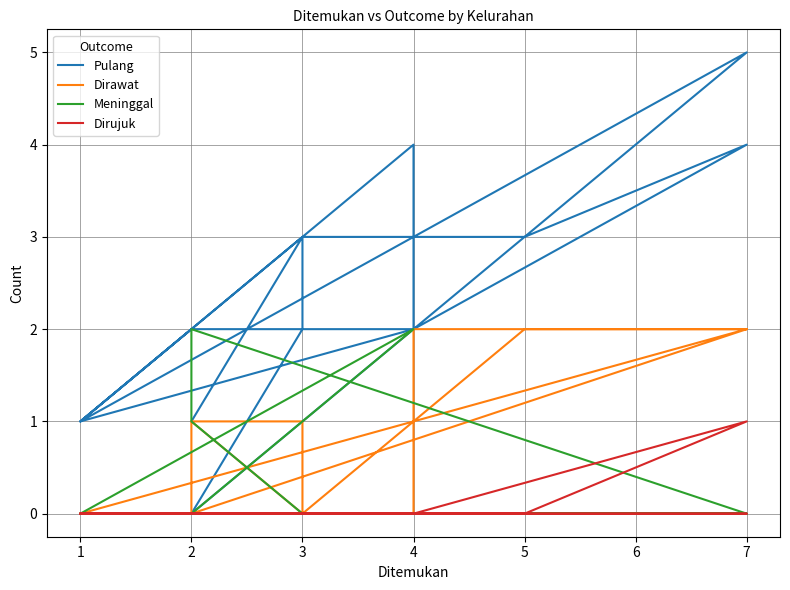

True or false: Pulang and Dirawat intersect in this chart.

True